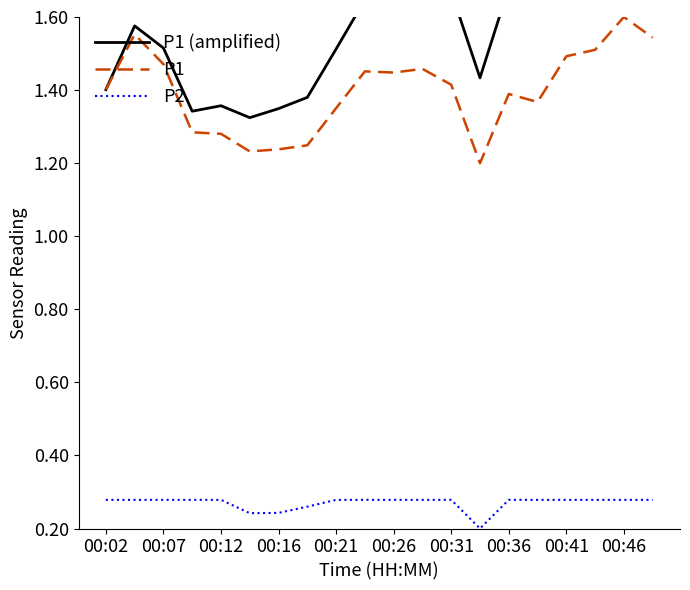

True or false: P2 and P1 intersect in this chart.

False